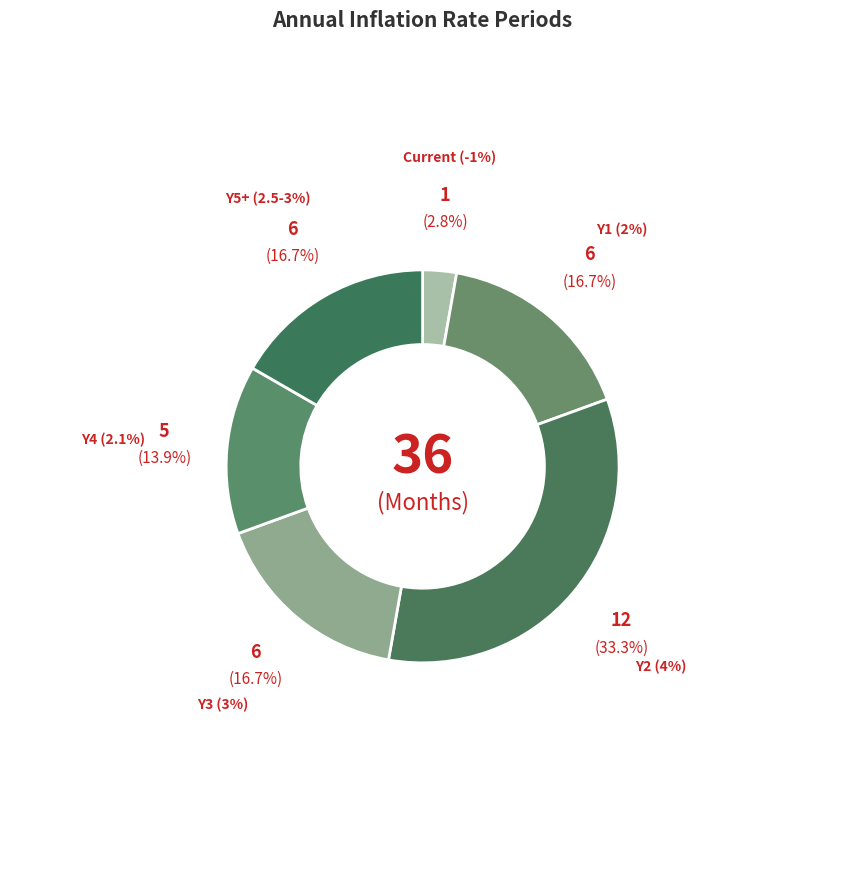

Do Current (-1%) and Y3 (3%) together represent more than half of the pie?

No